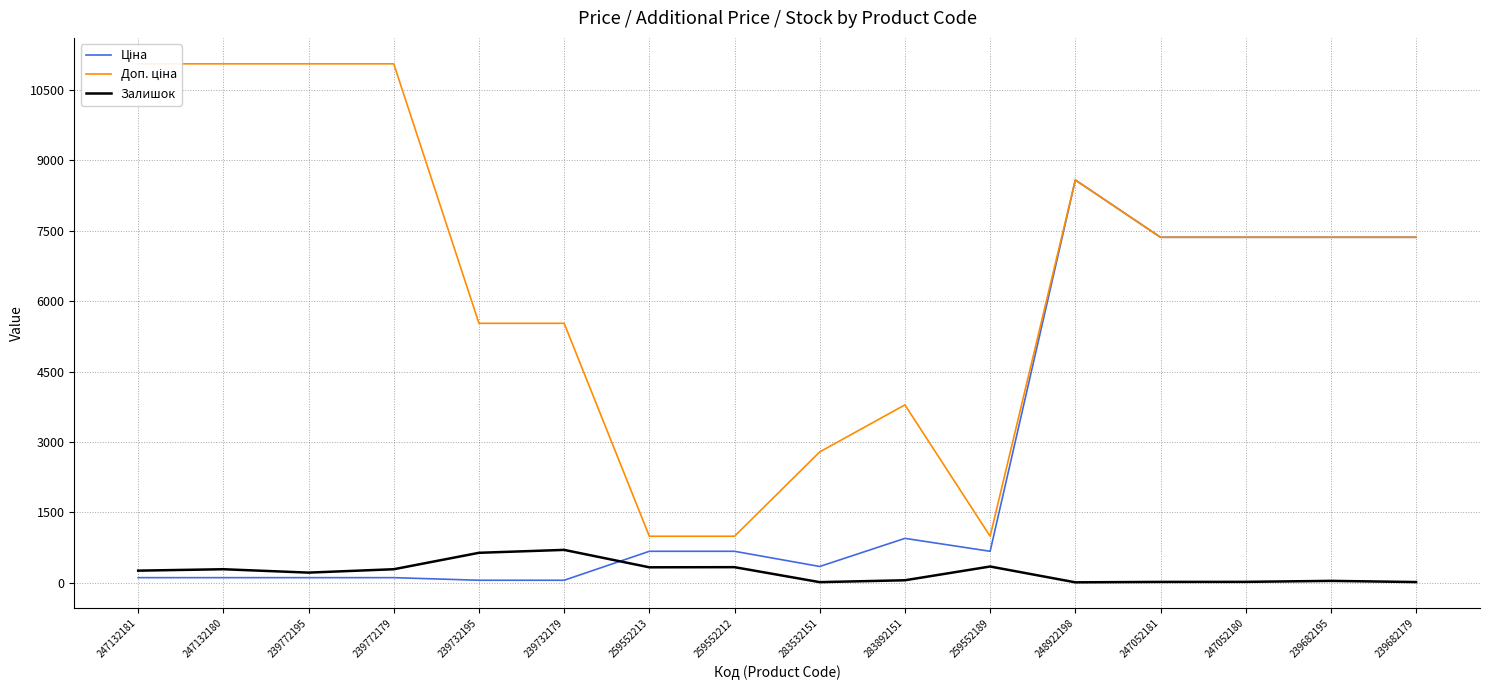

How many data points in Доп. ціна are less than 7360?

7